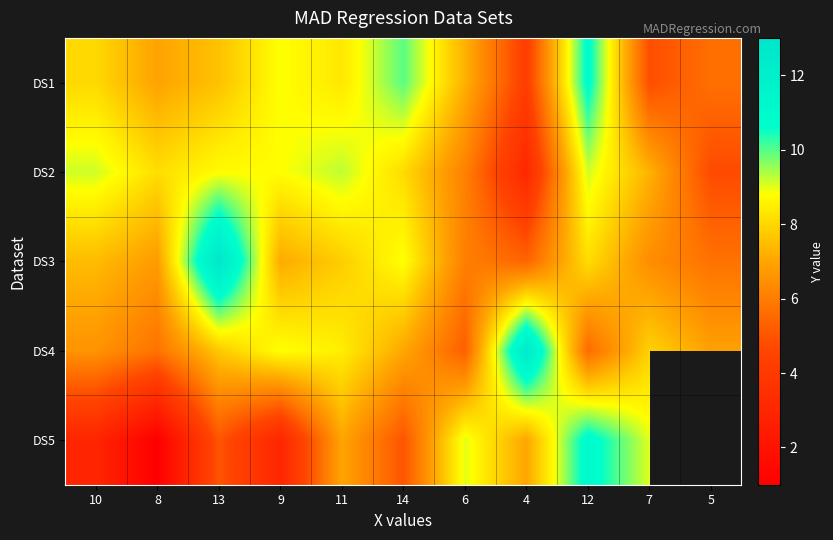

Count the number of data series in this chart.

5